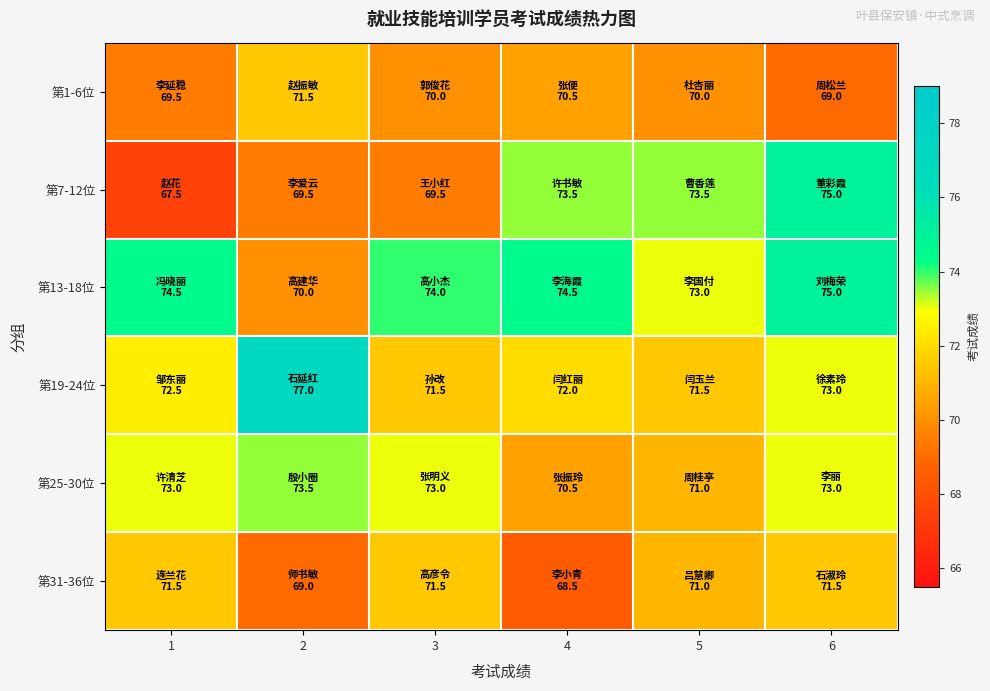

What is the total value across all series at 6?

436.5